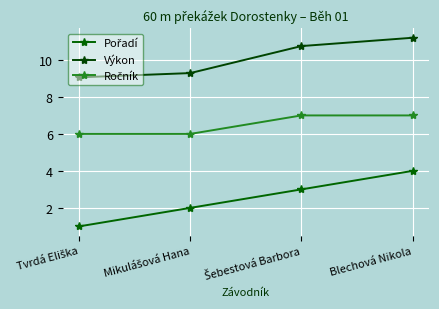

True or false: Výkon and Pořadí intersect in this chart.

False